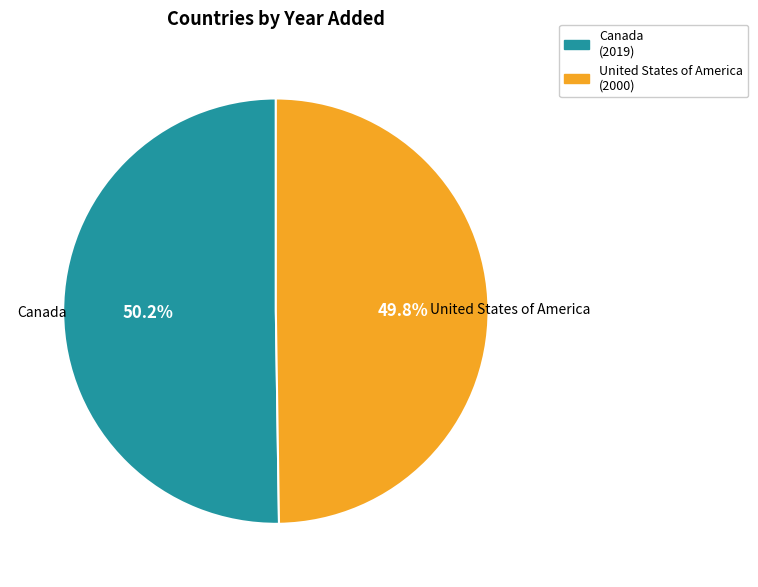

Does any single category account for the majority?

Yes